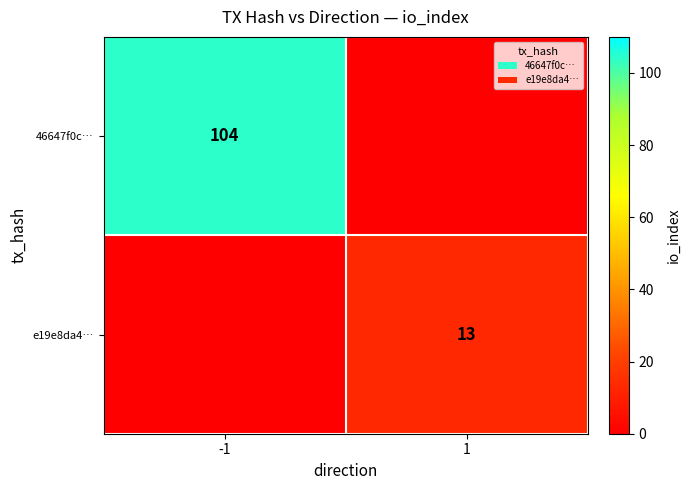

Is it true that 46647f0c… equals 72 at -1?

False